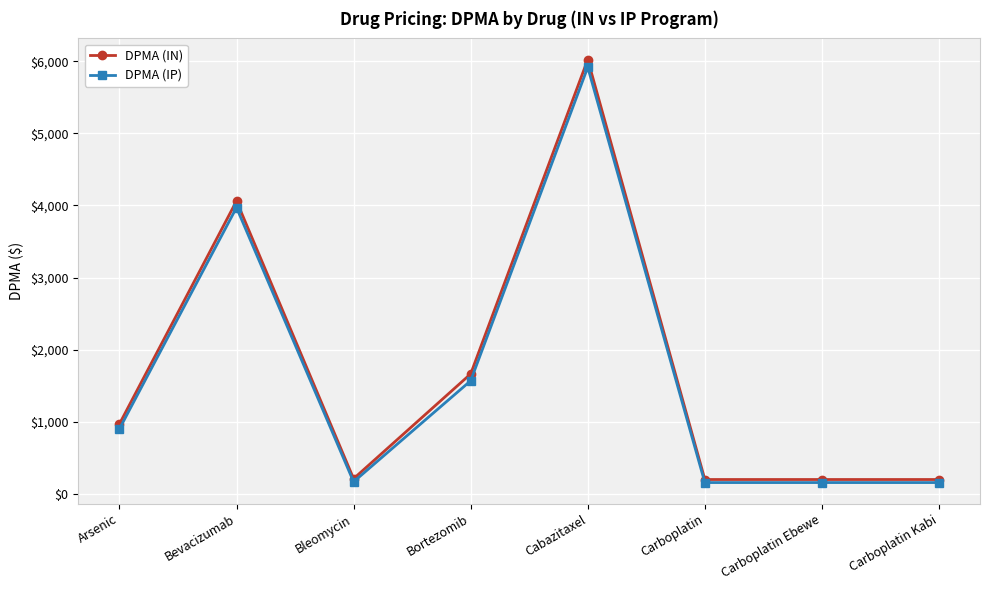

At how many categories does at least one series exceed 1841?

2